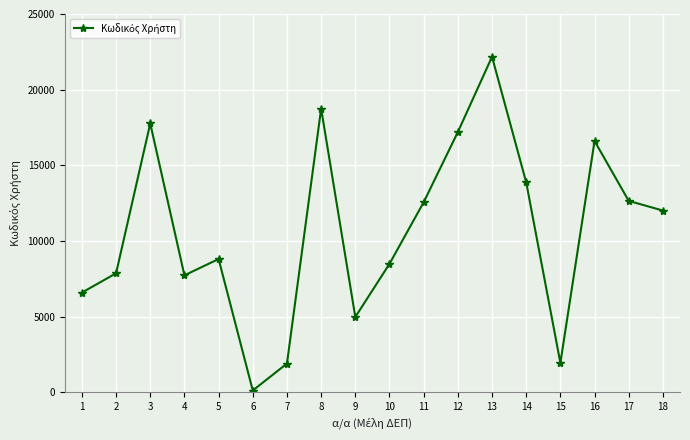

The value at 7 is 2886. True or false?

False